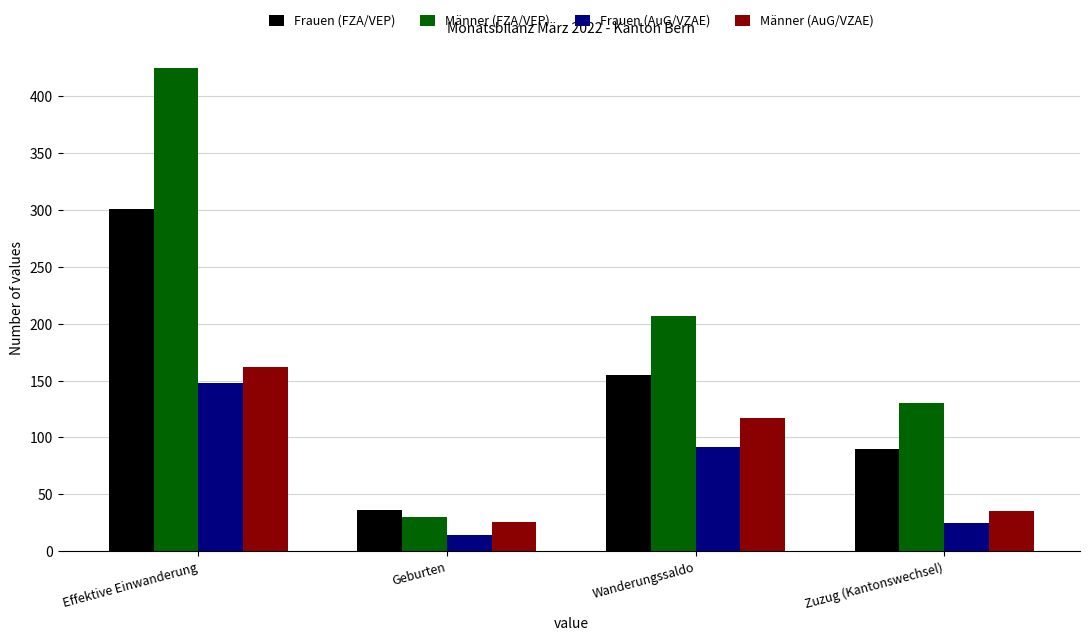

What is the greatest value displayed?

425